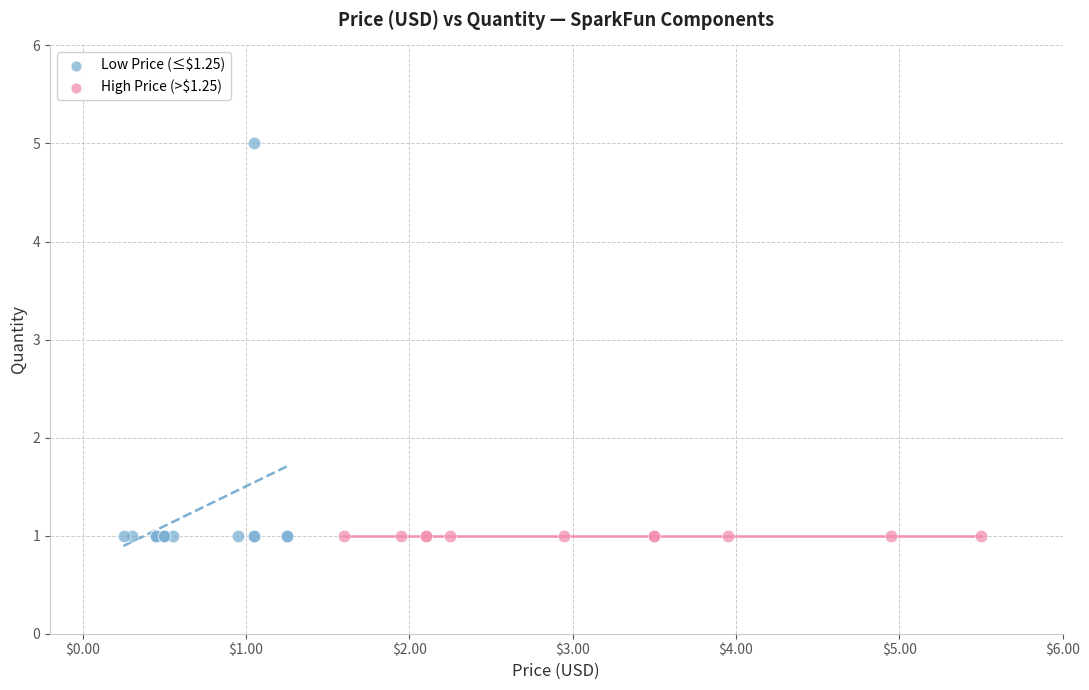

Which series reaches the maximum Y coordinate?

Low Price (≤$1.25)